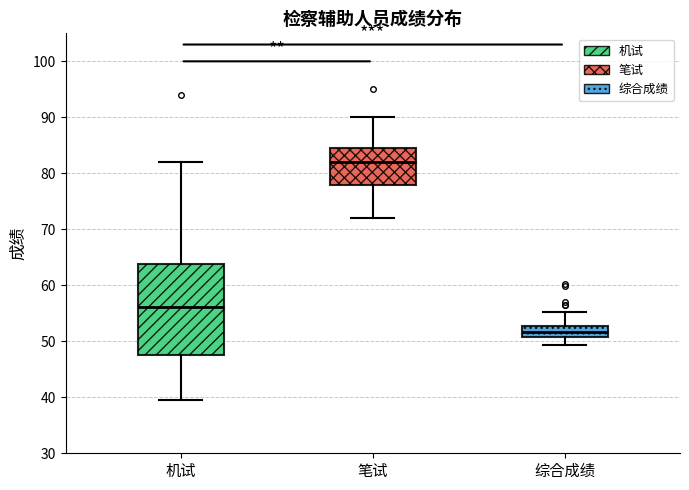

Where does the median line of the box for 机试 sit on the y-axis? The values are not printed on the chart, so give them approximately, as read against the axis.

56